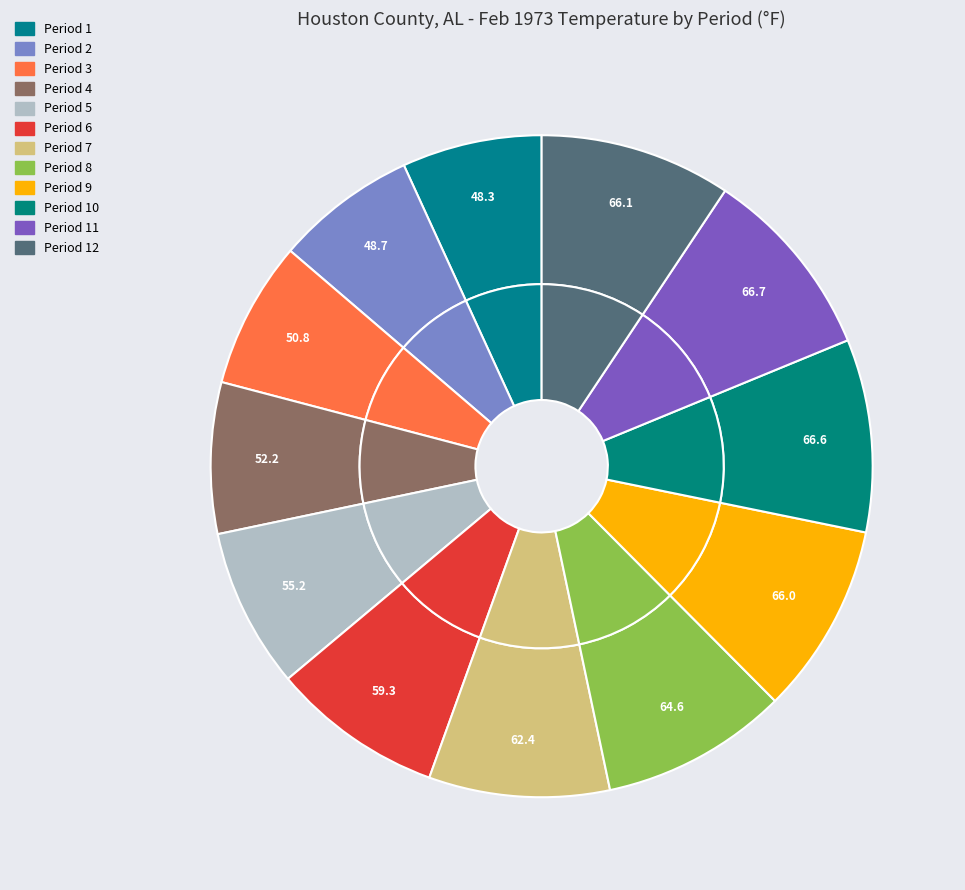

To the nearest percent, what is the difference between the largest and smallest slice percentages?

3%